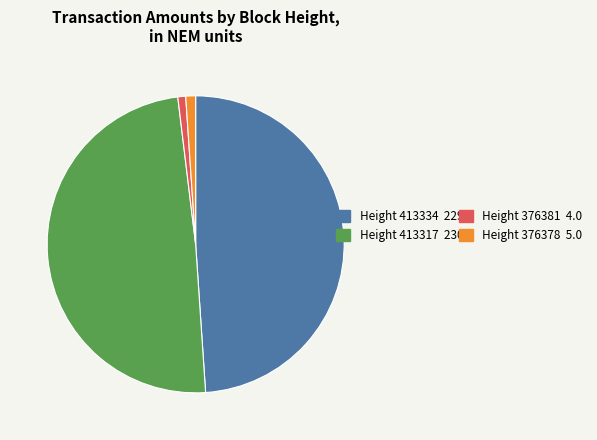

Is there a majority slice in this chart?

No